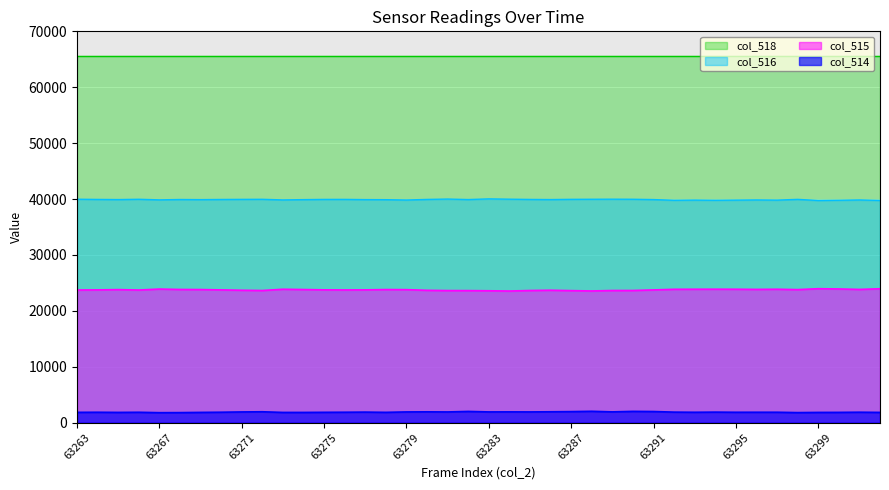

What are all the series names shown in the legend?

col_518, col_516, col_515, col_514